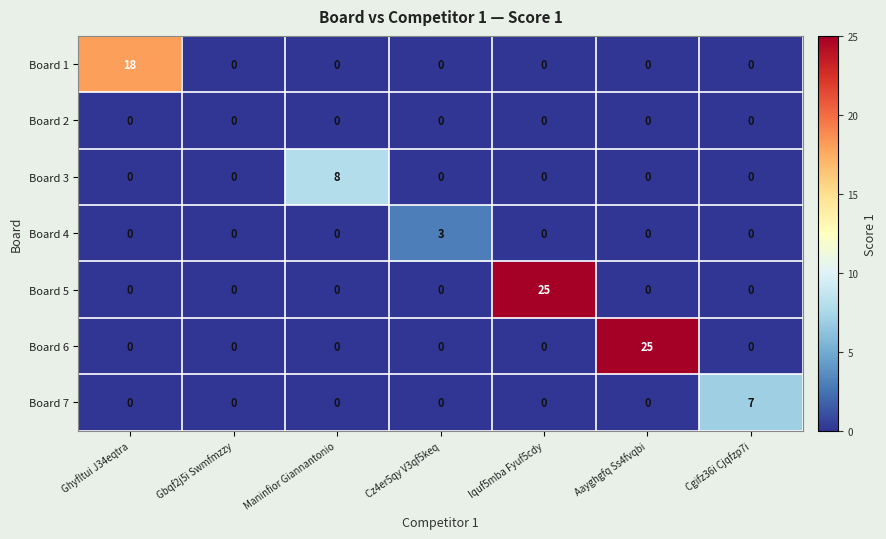

Is the value of Board 1 at Ghyfltui J34eqtra greater than the value of Board 5 at Iquf5mba Fyuf5cdy?

No